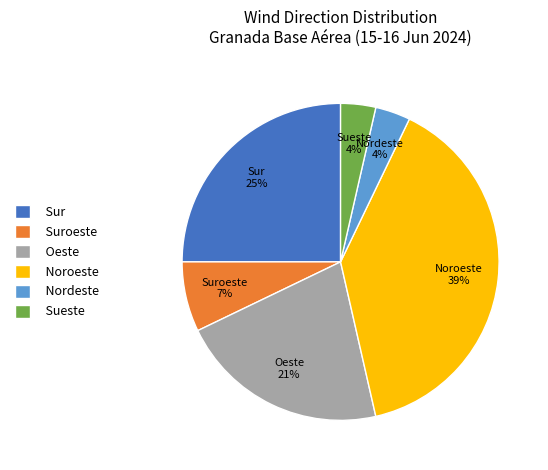

Which has a higher value, Oeste or Sueste?

Oeste